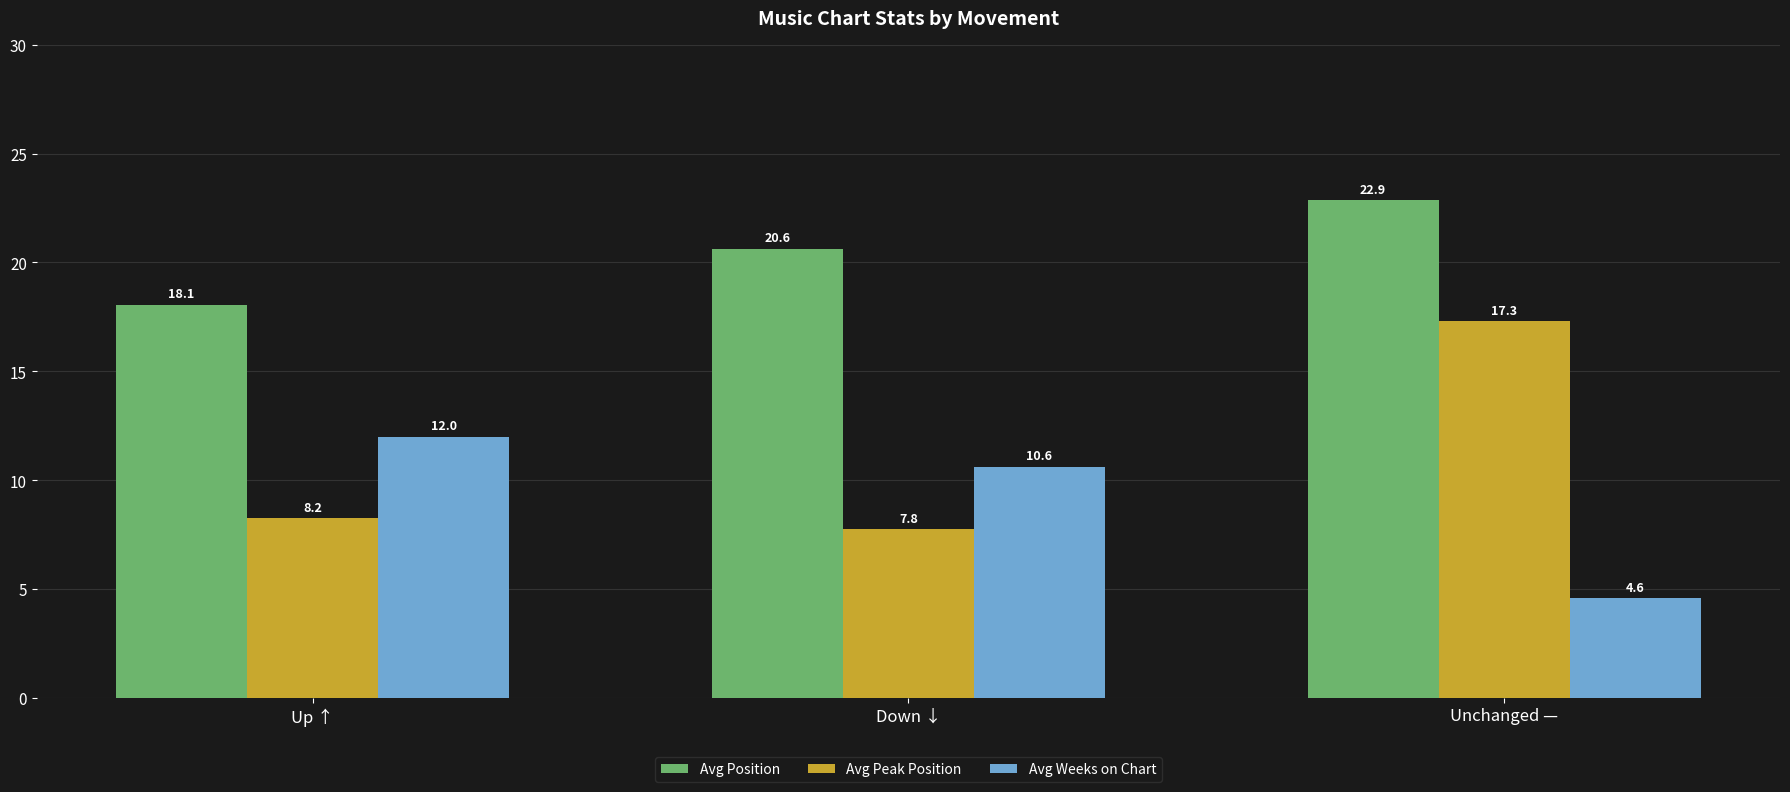

What are all the series names shown in the legend?

Avg Position, Avg Peak Position, Avg Weeks on Chart